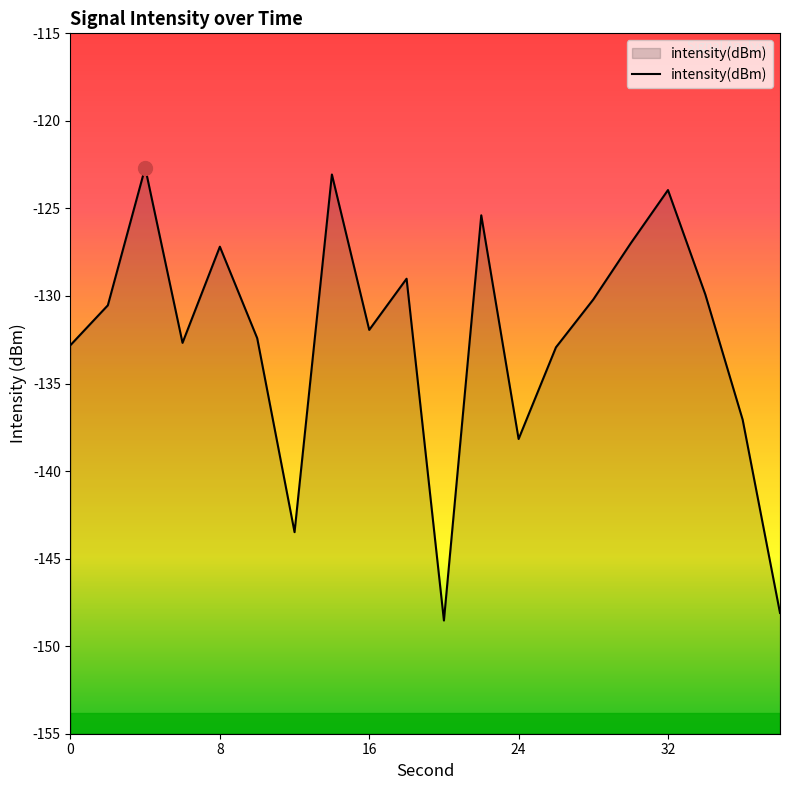

What is the difference between the maximum and minimum values?

25.9